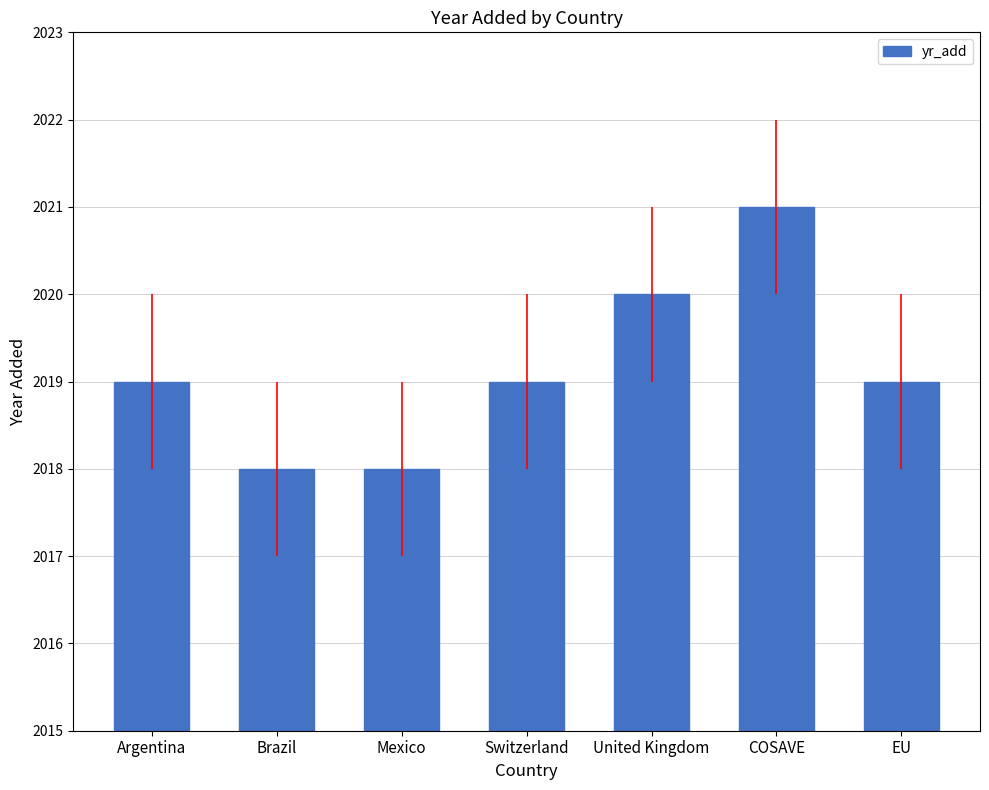

Are the bars horizontal?

No